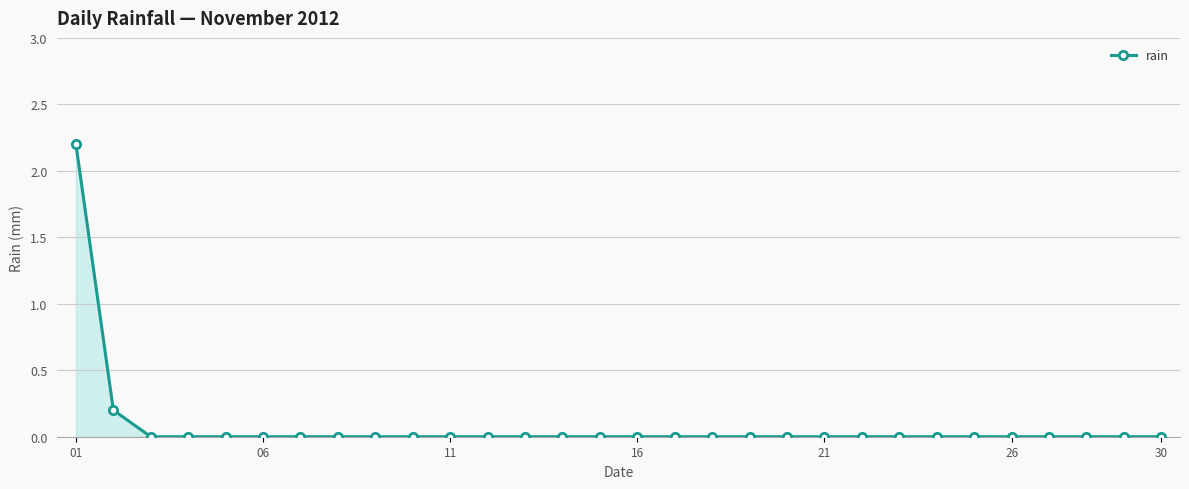

What is the difference between the maximum and minimum values?

2.2